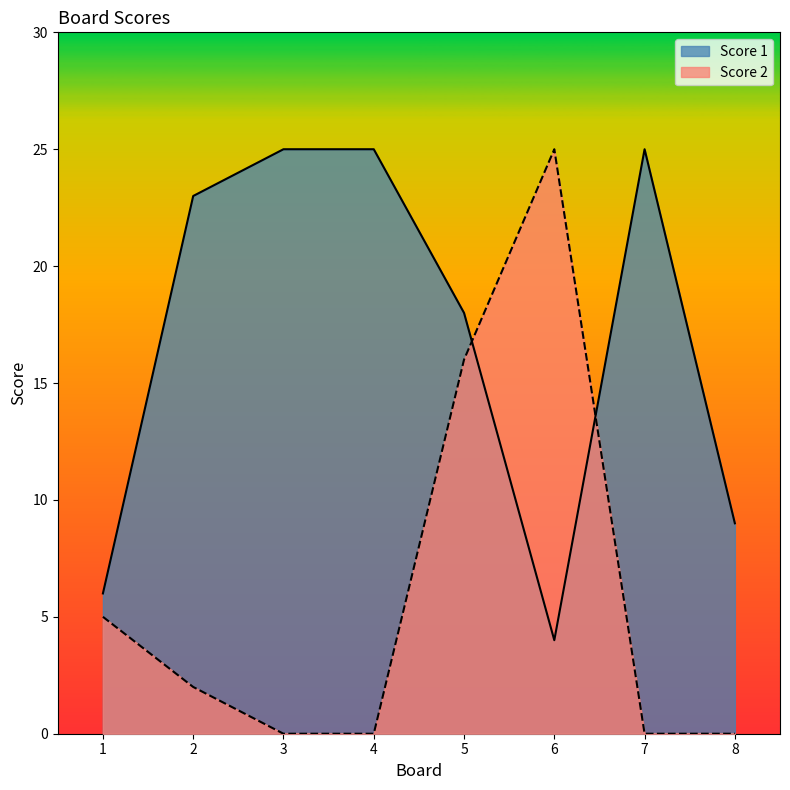

What is the average value of the Score 2 series?

6